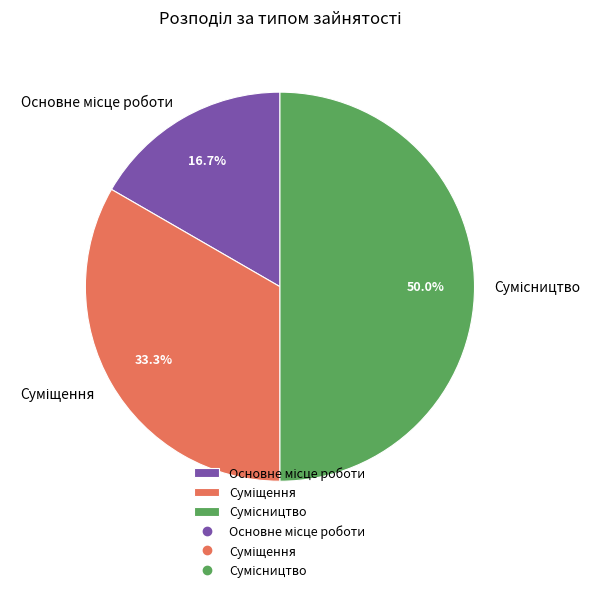

Which slice is the largest?

Сумісництво